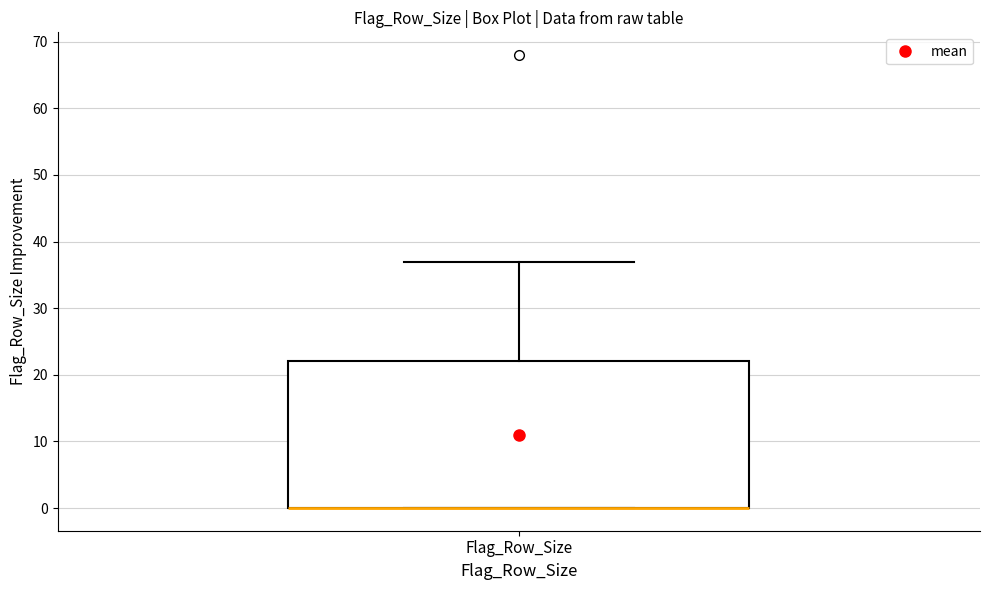

Transcribe this box plot: give where the median line is, the range the box spans, and where the two whiskers end, as read against the y-axis. The values are not printed on the chart, so give them approximately, as read against the axis.

median 0 (drawn on the box's lower edge), box 0 to 22, whiskers 0 to 37